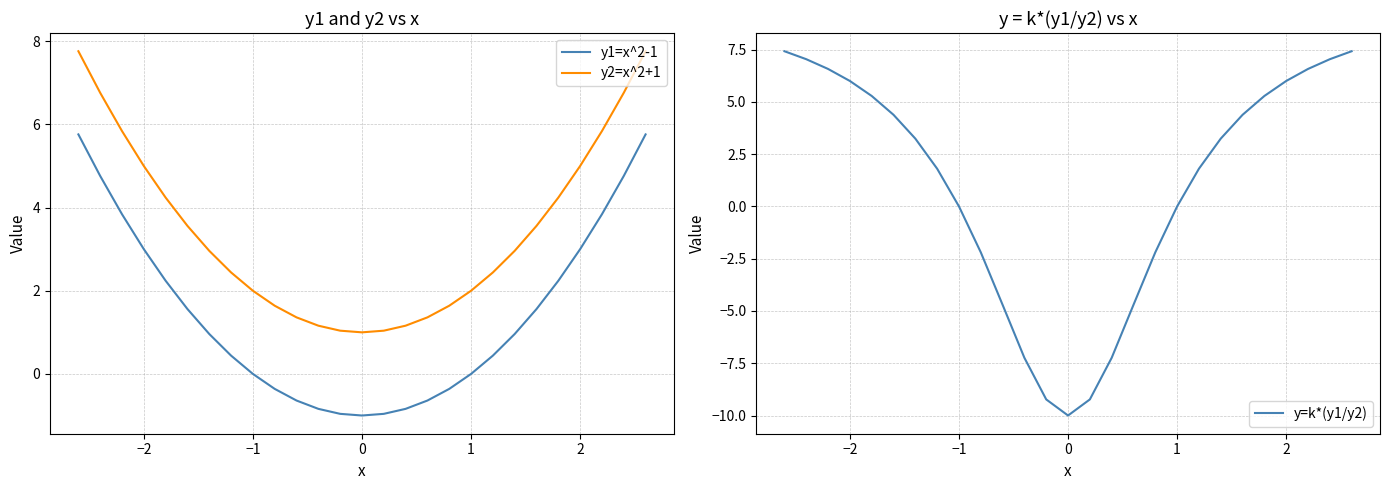

What is the lowest value of the y2=x^2+1 series?

1.0